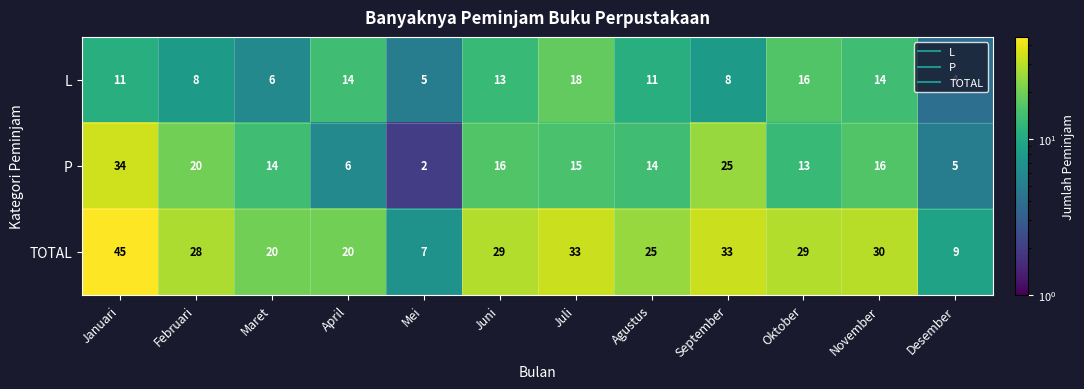

What is the approximate value of L at Mei?

5